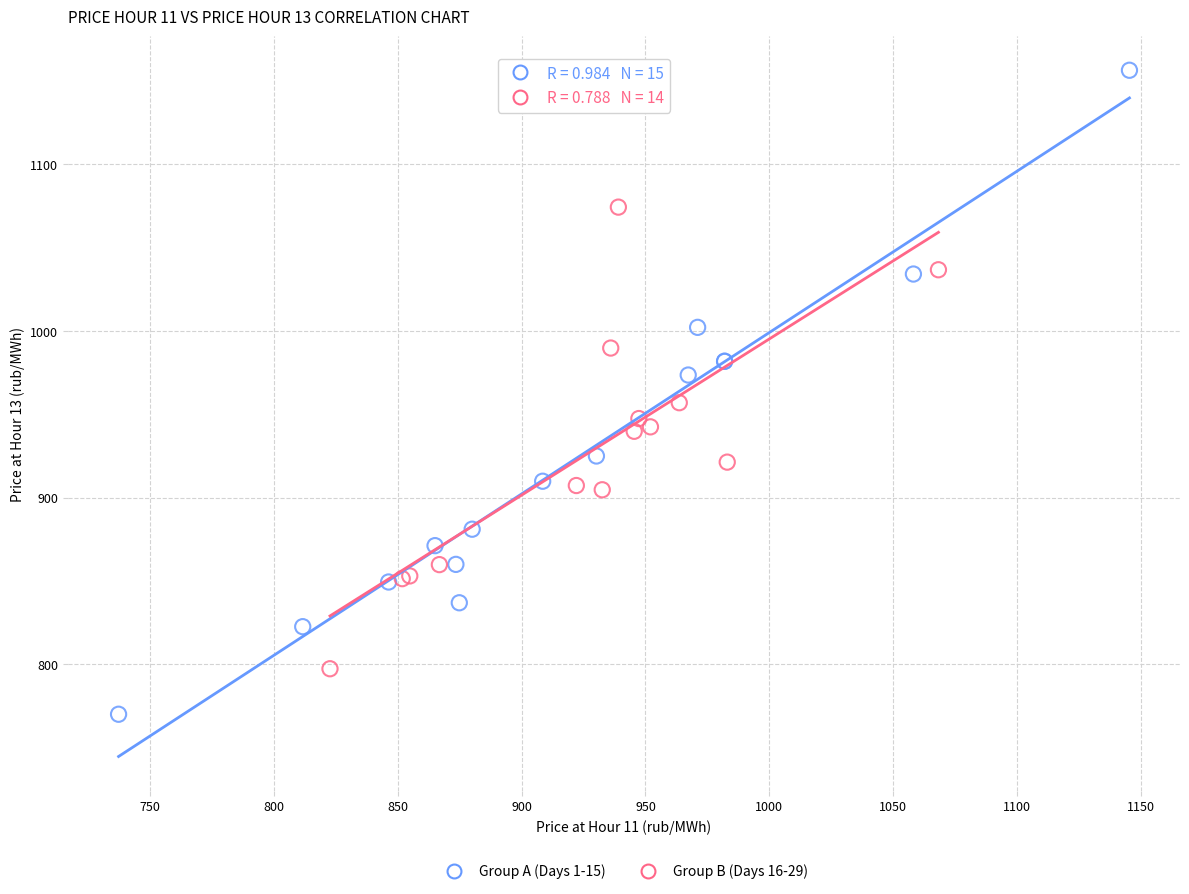

What are all the series names shown in the legend?

Group A (Days 1-15), Group B (Days 16-29)